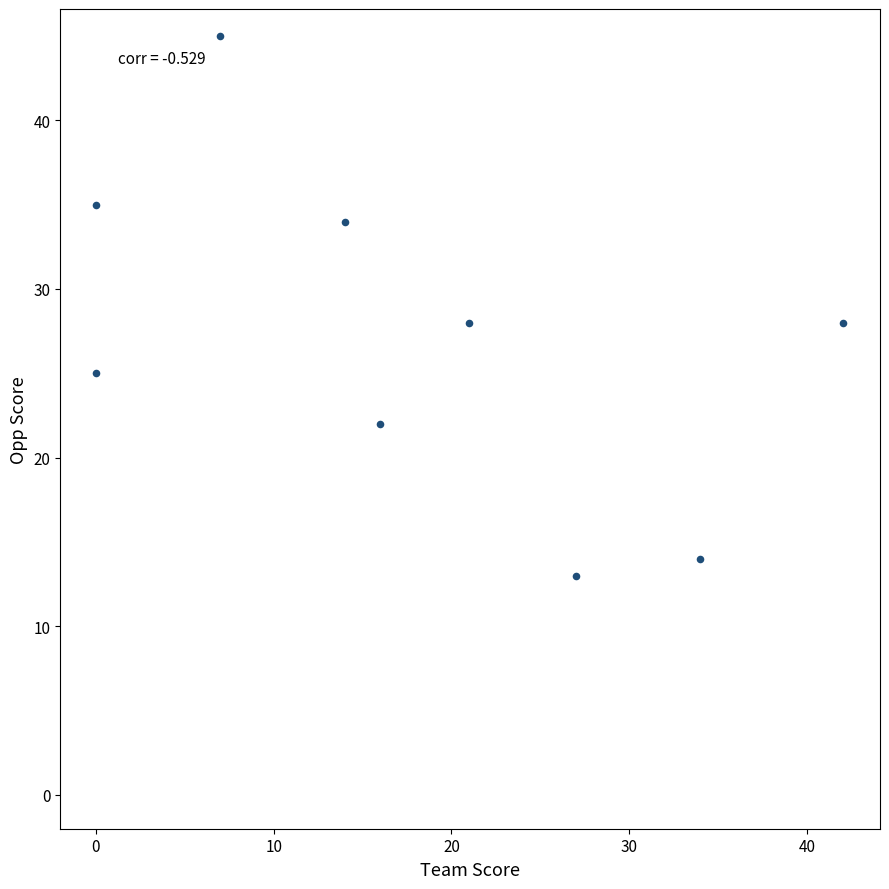

What is the range of X values (max minus min)?

42